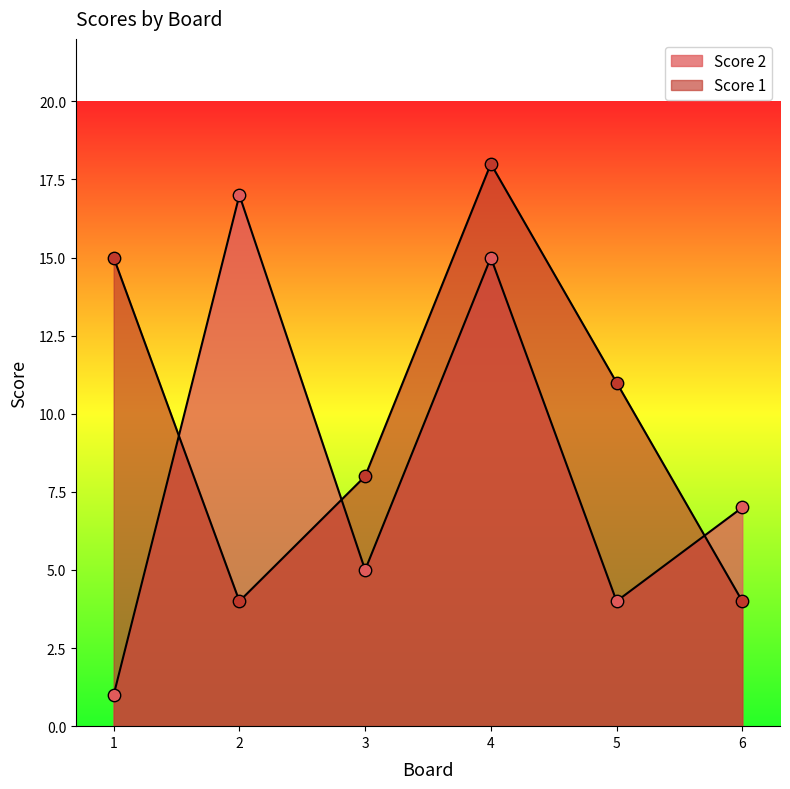

At how many categories does at least one series exceed 3?

6